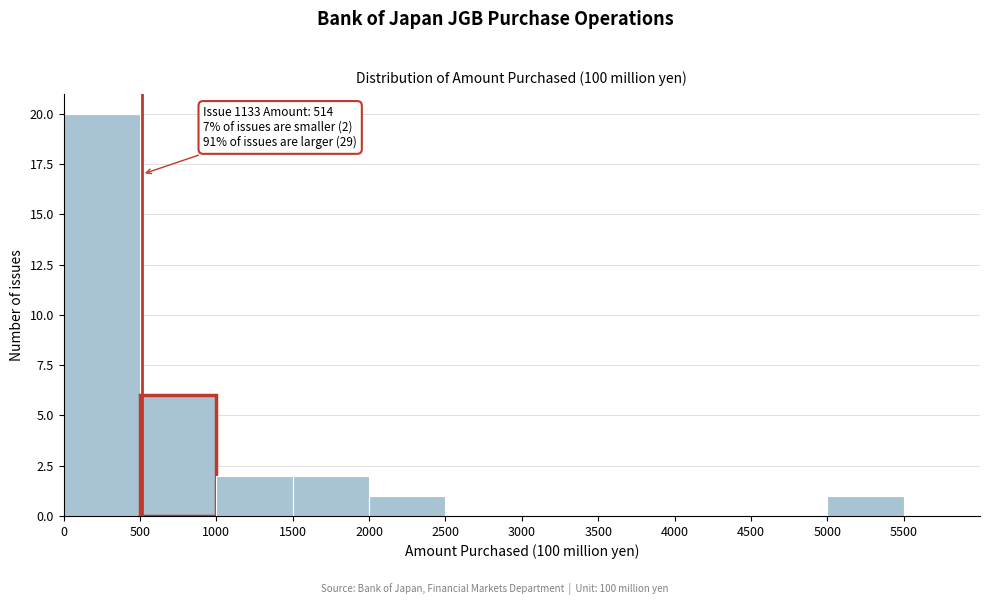

Over which range of the x-axis is the bar tallest?

0 to 500